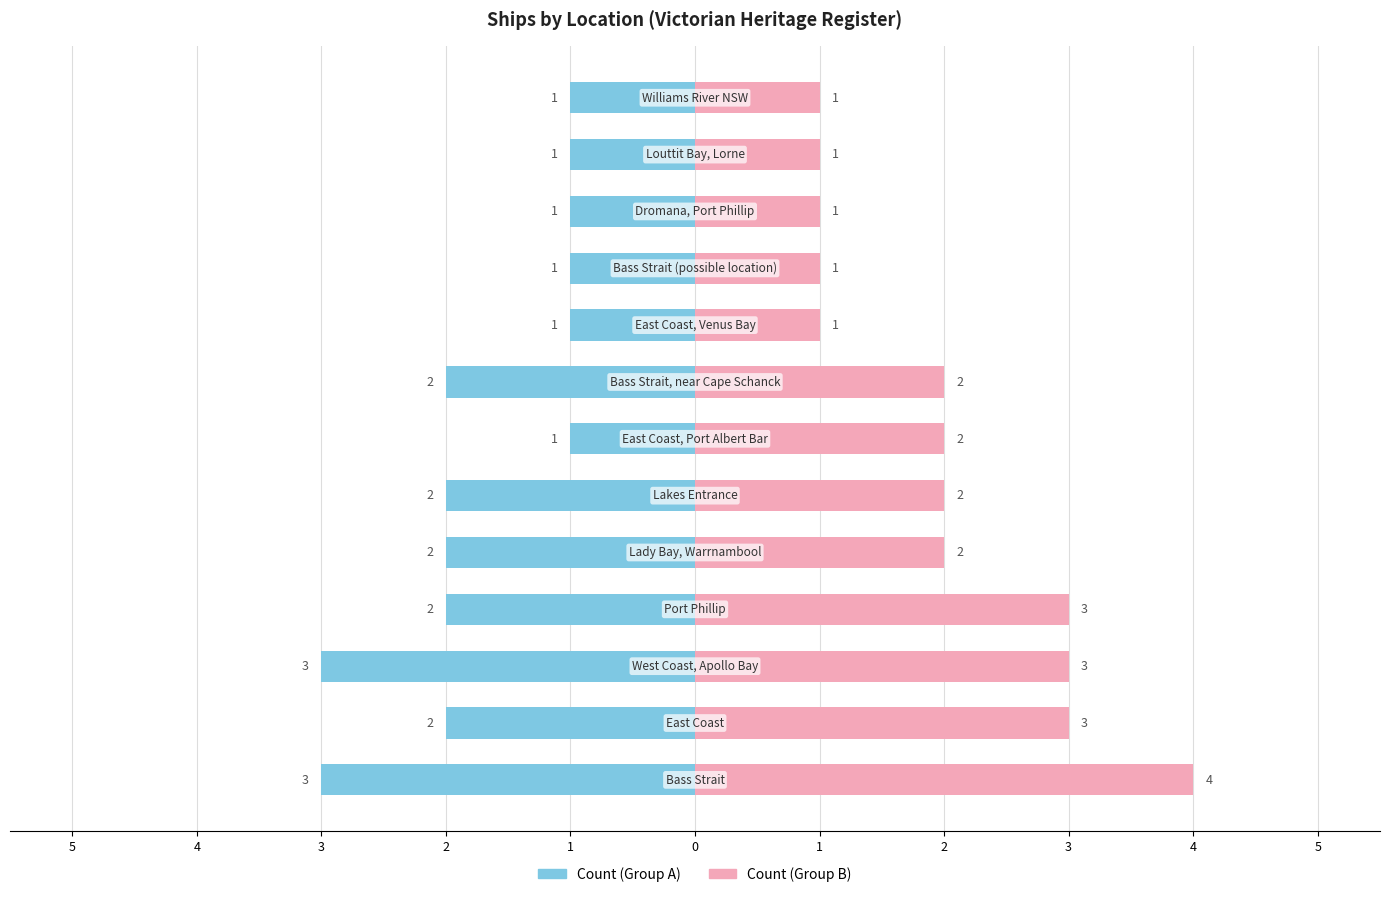

Is the value of Count (Group A) at 0 greater than the value of Count (Group B) at 12?

No